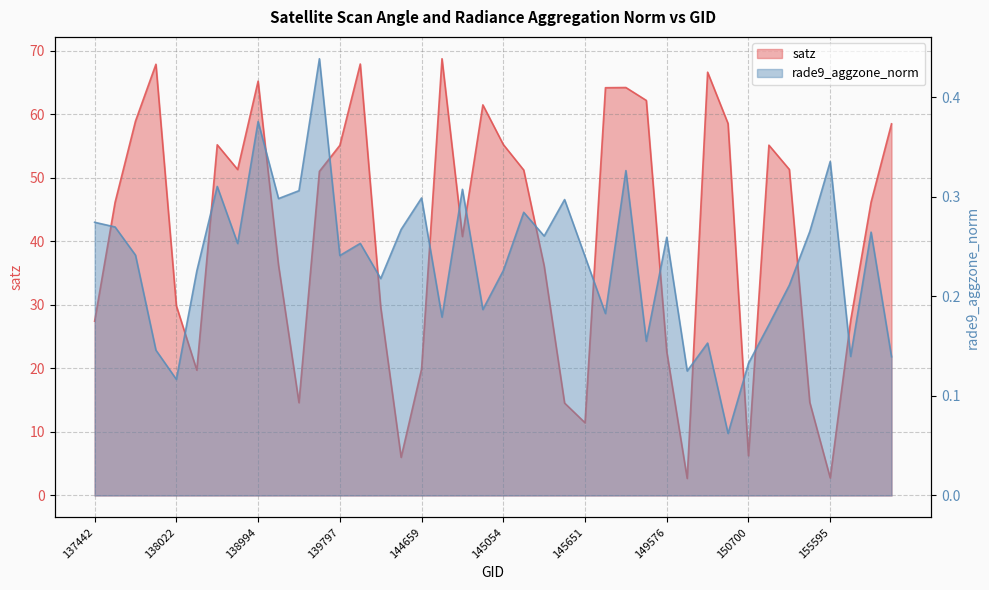

What is the sum of the satz values at 151257 and 145651?

62.7